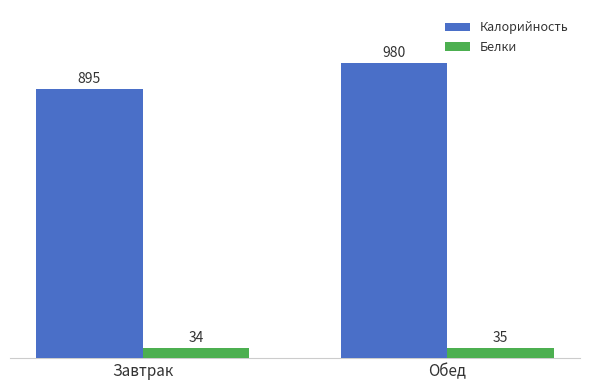

At which category is the sum across all series the highest?

Обед